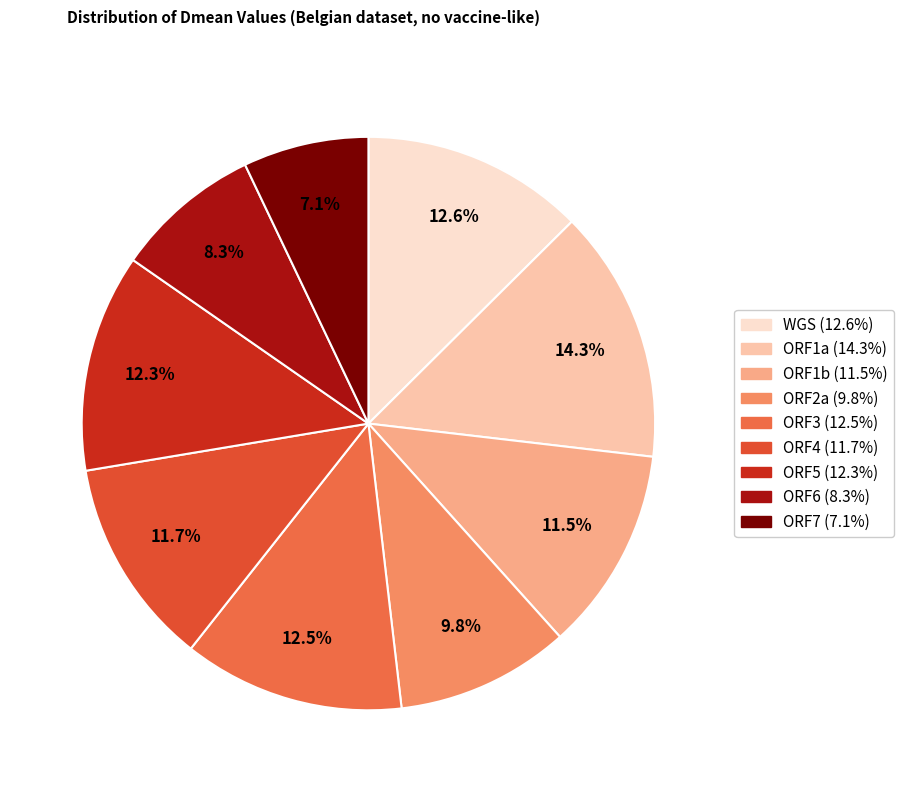

Between ORF4 and ORF1a, which is larger?

ORF1a